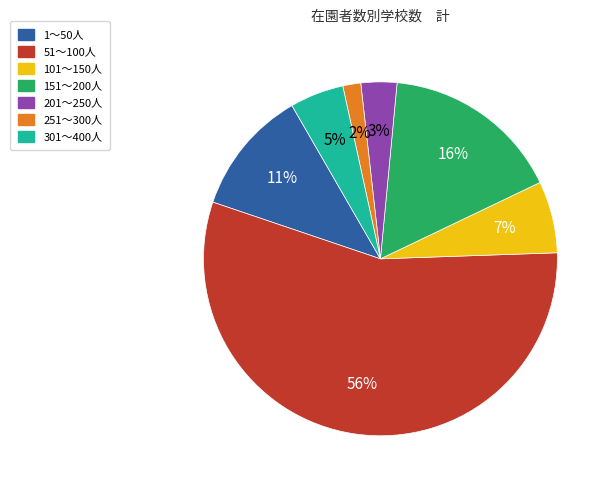

Is it true that 1～50人 is 11% of the pie?

True